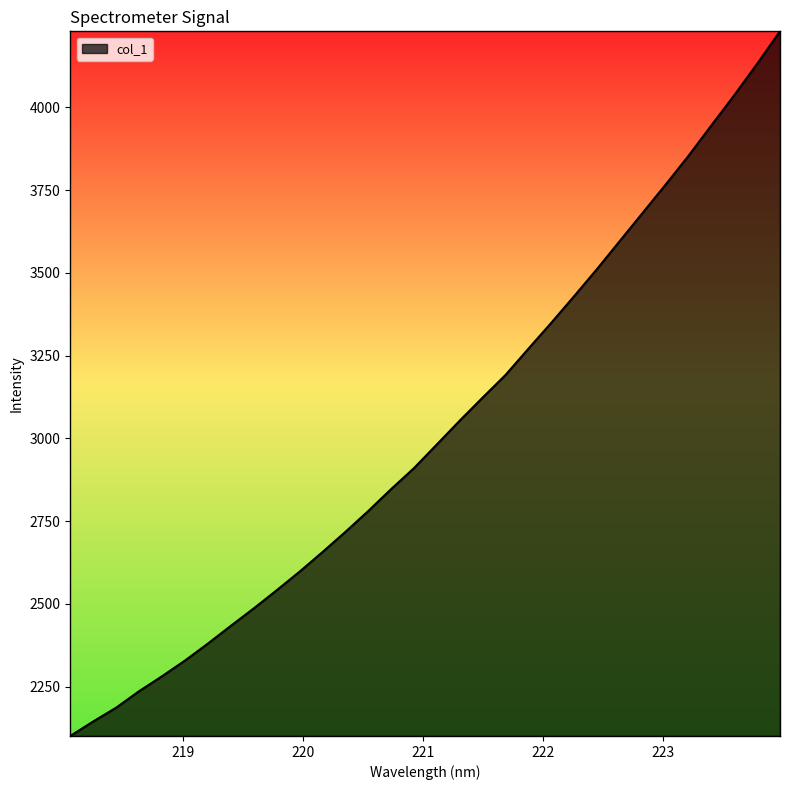

What is the difference between the maximum and minimum values?

2128.3